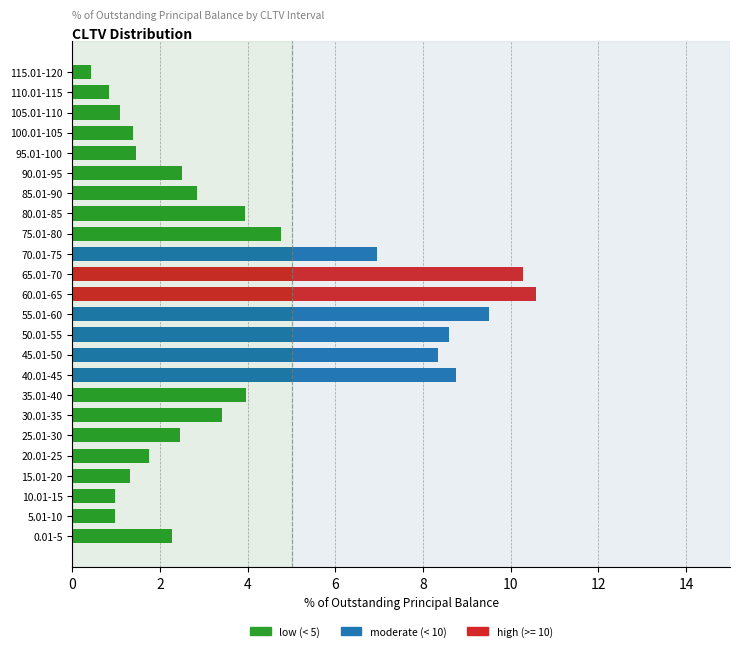

What is the smallest value displayed?

0.4